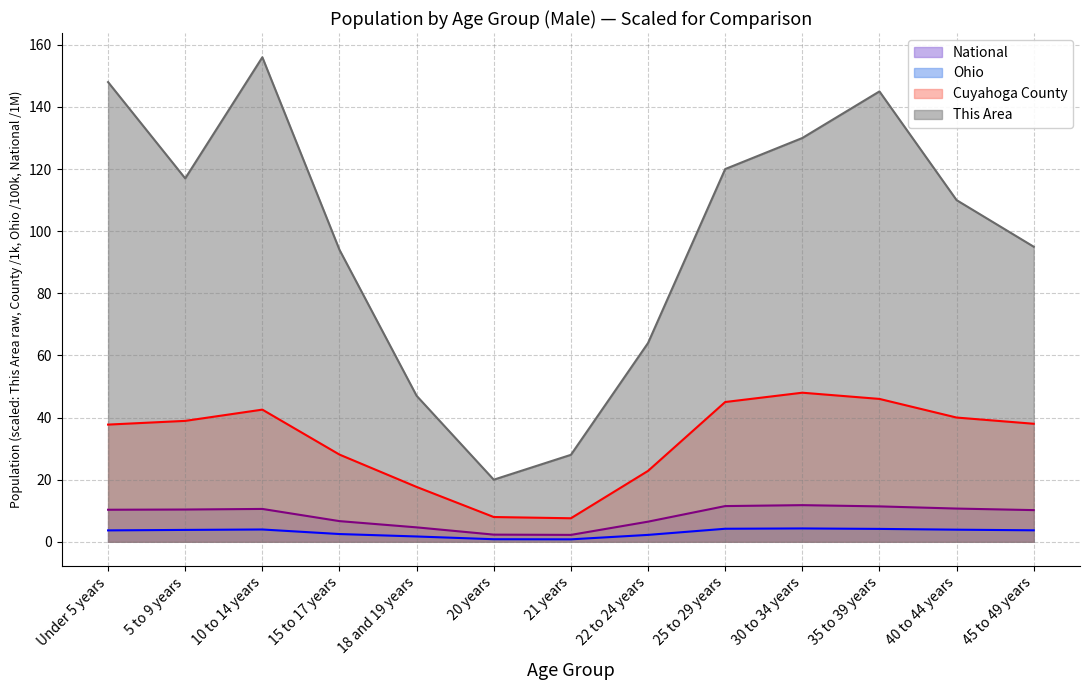

True or false: National and This Area intersect in this chart.

False